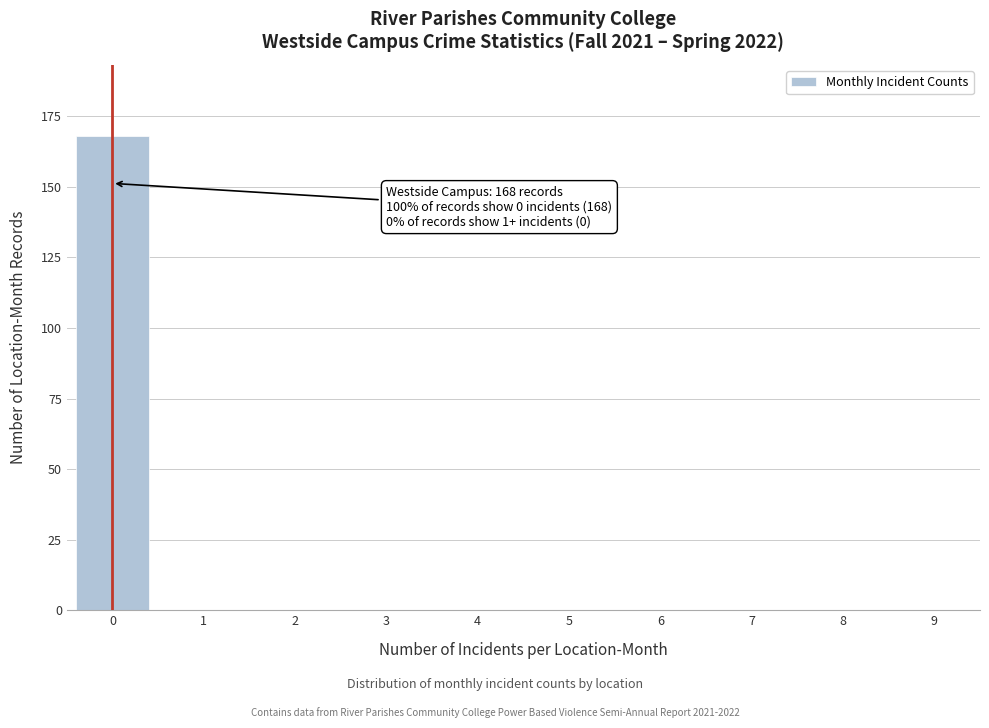

Reading left to right, list all the values displayed in this chart.

0=168	1=0	2=0	3=0	4=0	5=0	6=0	7=0	8=0	9=0